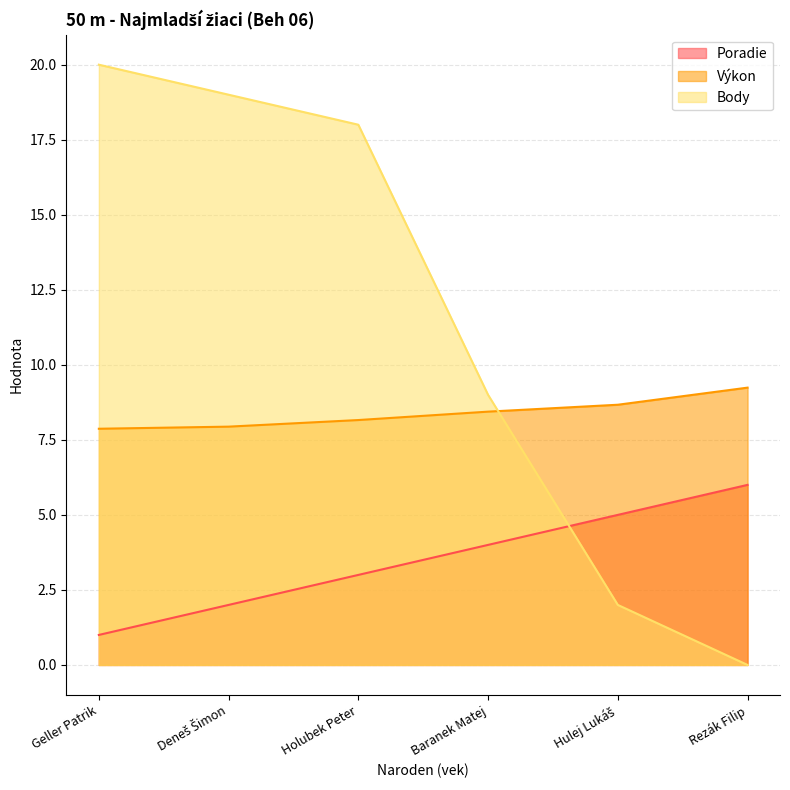

The Body series shows 0.0 at Rezák Filip. True or false?

True